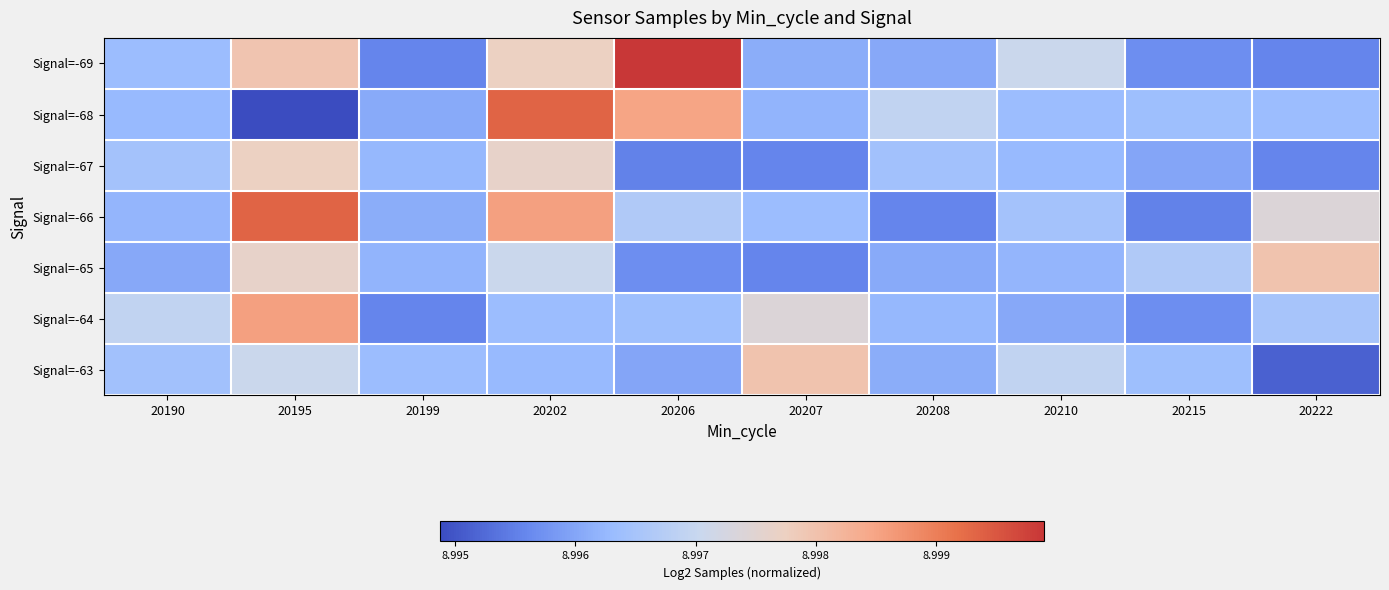

Rank the series by their maximum value, from highest to lowest.

Signal=-69, Signal=-68, Signal=-66, Signal=-64, Signal=-65, Signal=-63, Signal=-67